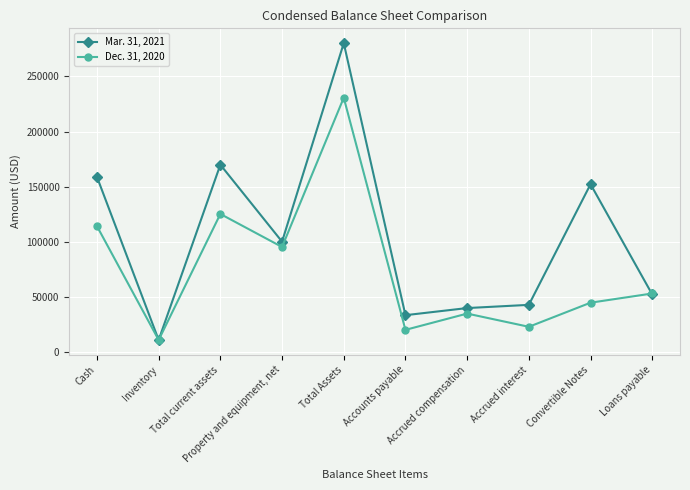

Which series ends up on top after the final intersection of Dec. 31, 2020 and Mar. 31, 2021?

Dec. 31, 2020